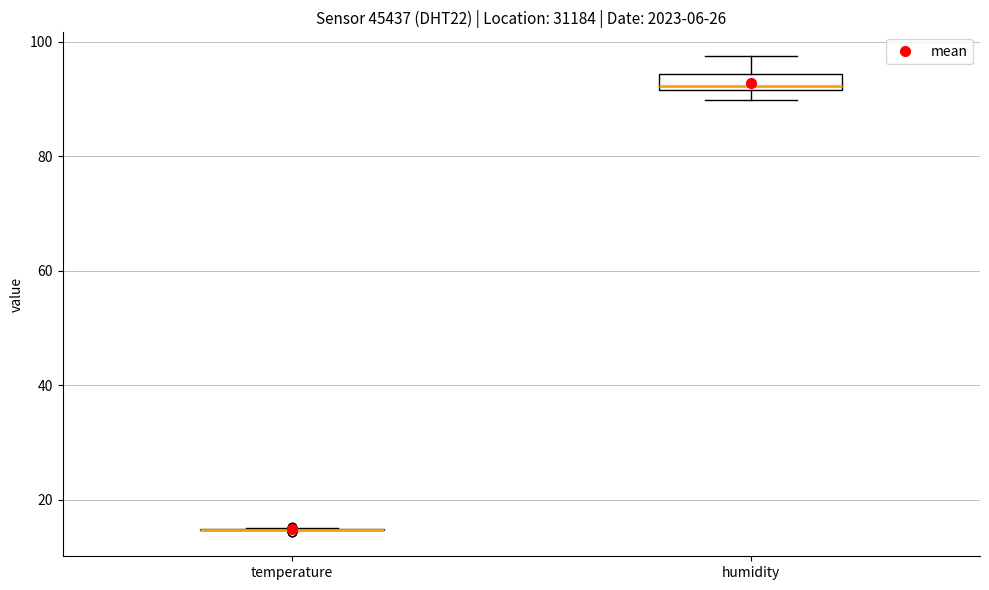

Comparing the boxes themselves (not the whiskers), which one is the tallest?

humidity